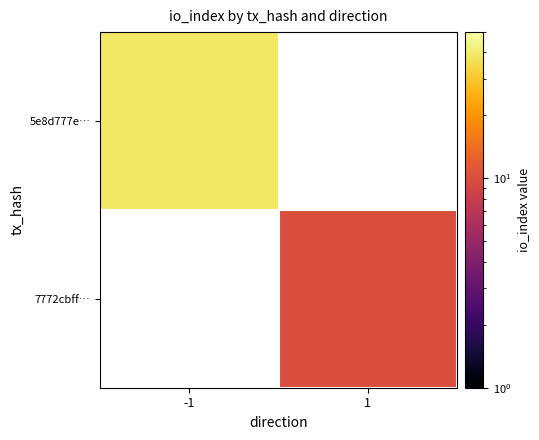

Rank the categories by 7772cbff… value from lowest to highest.

-1, 1